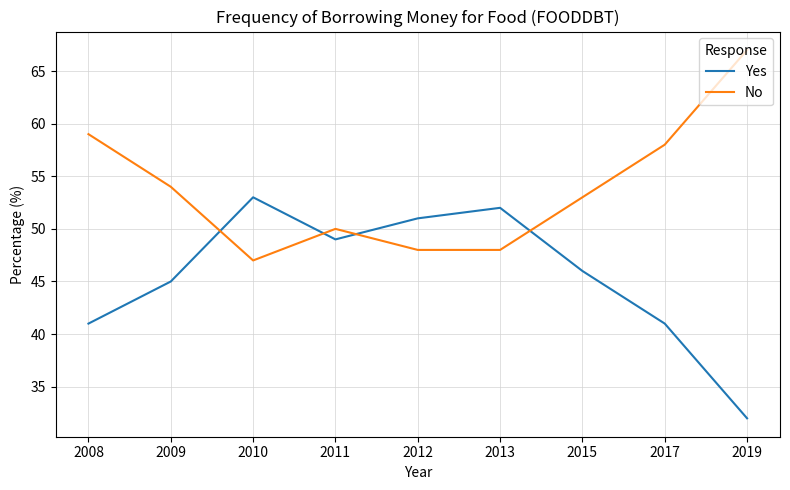

At 2013, list the series in order from largest to smallest.

Yes, No